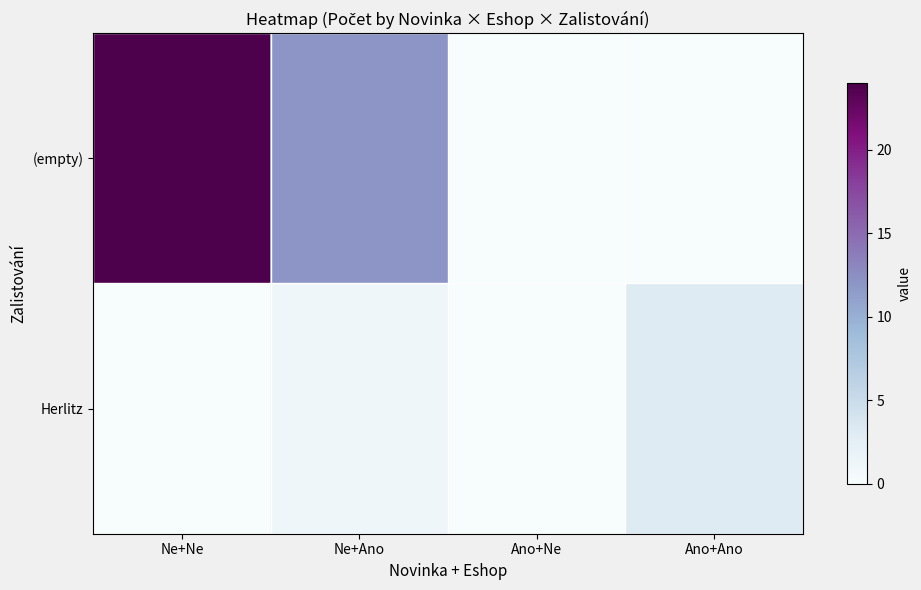

What is the total value across all series at Ano+Ano?

3